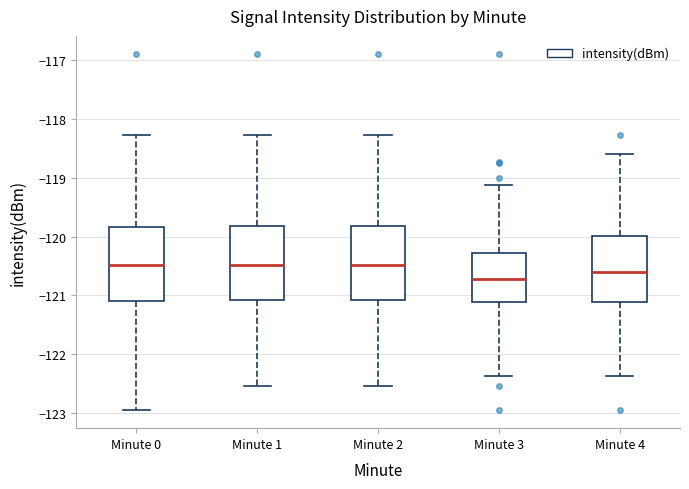

Reading left to right, transcribe this box plot: for each box, give where its median line is, the range the box spans, and where its two whiskers end, as read against the y-axis. The values are not printed on the chart, so give them approximately, as read against the axis.

Minute 0: median -120.5, box -121.1 to -119.8, whiskers -123.0 to -118.3
Minute 1: median -120.5, box -121.1 to -119.8, whiskers -122.5 to -118.3
Minute 2: median -120.5, box -121.1 to -119.8, whiskers -122.5 to -118.3
Minute 3: median -120.7, box -121.1 to -120.3, whiskers -122.4 to -119.1
Minute 4: median -120.6, box -121.1 to -120.0, whiskers -122.4 to -118.6